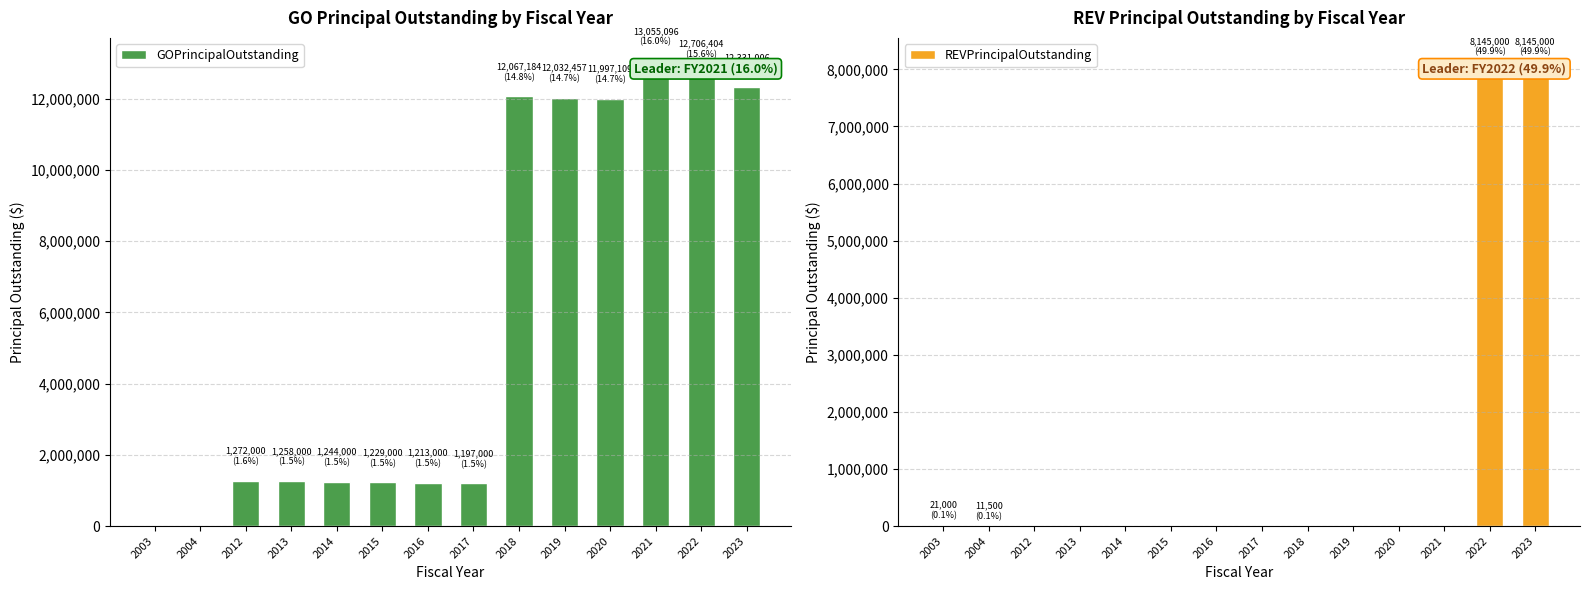

Between 2020 and 2004, which is larger?

2020